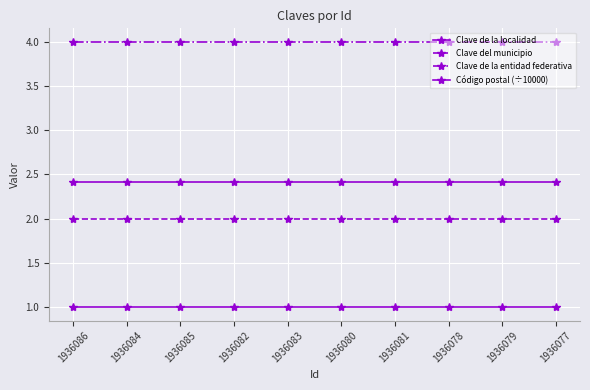

What is the difference between the highest and lowest values at 1936083?

3.0